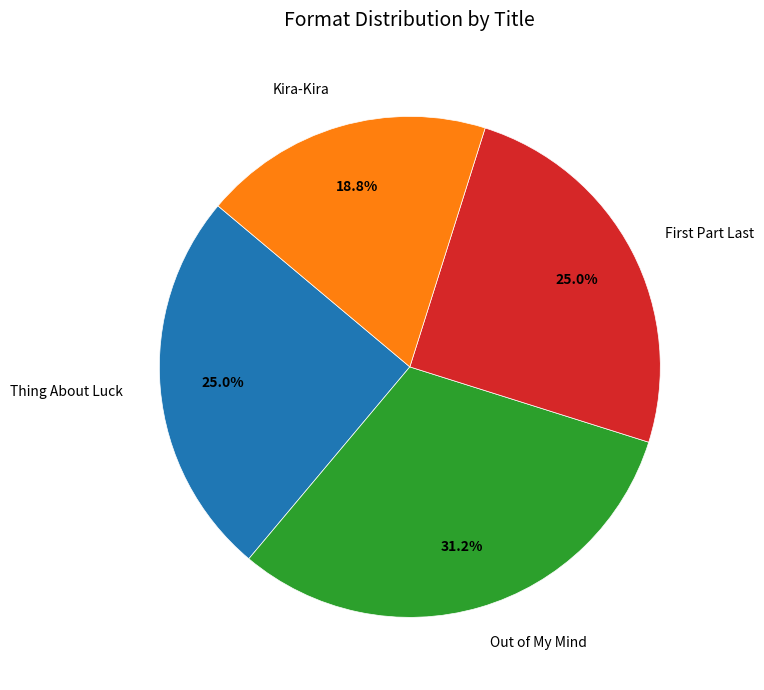

What percentage do Kira-Kira and Thing About Luck together represent?

43.8%